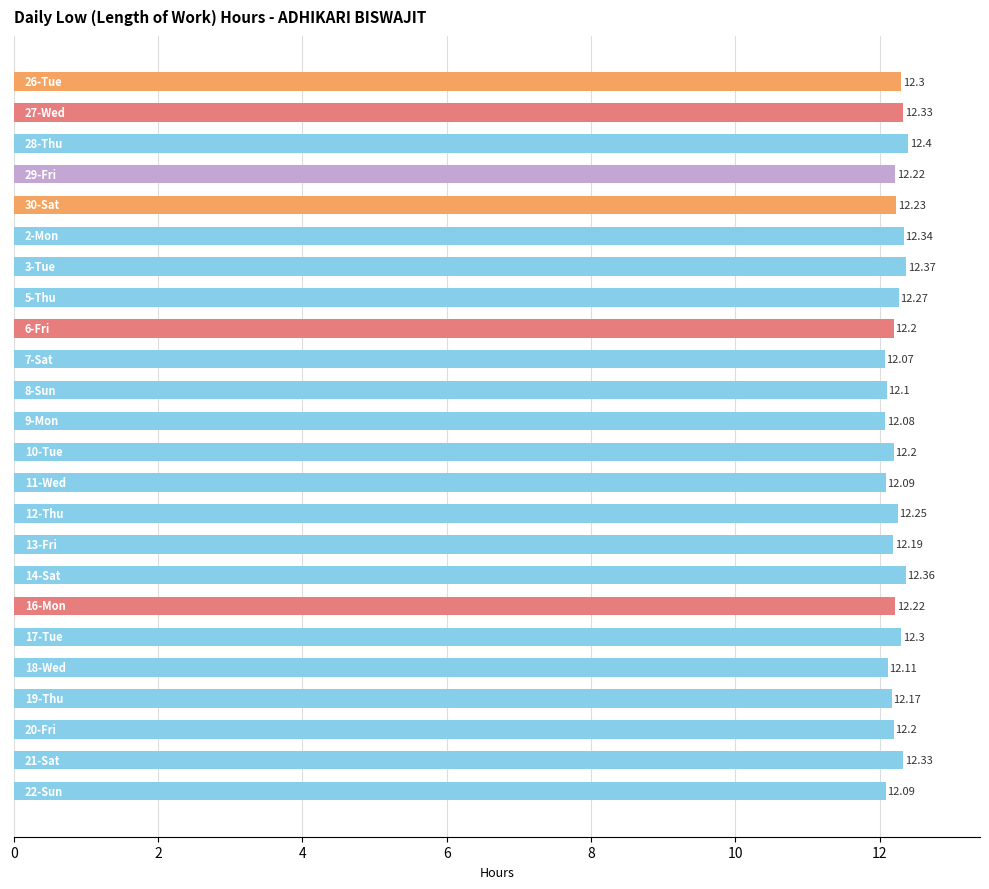

How many distinct data groups are displayed?

1